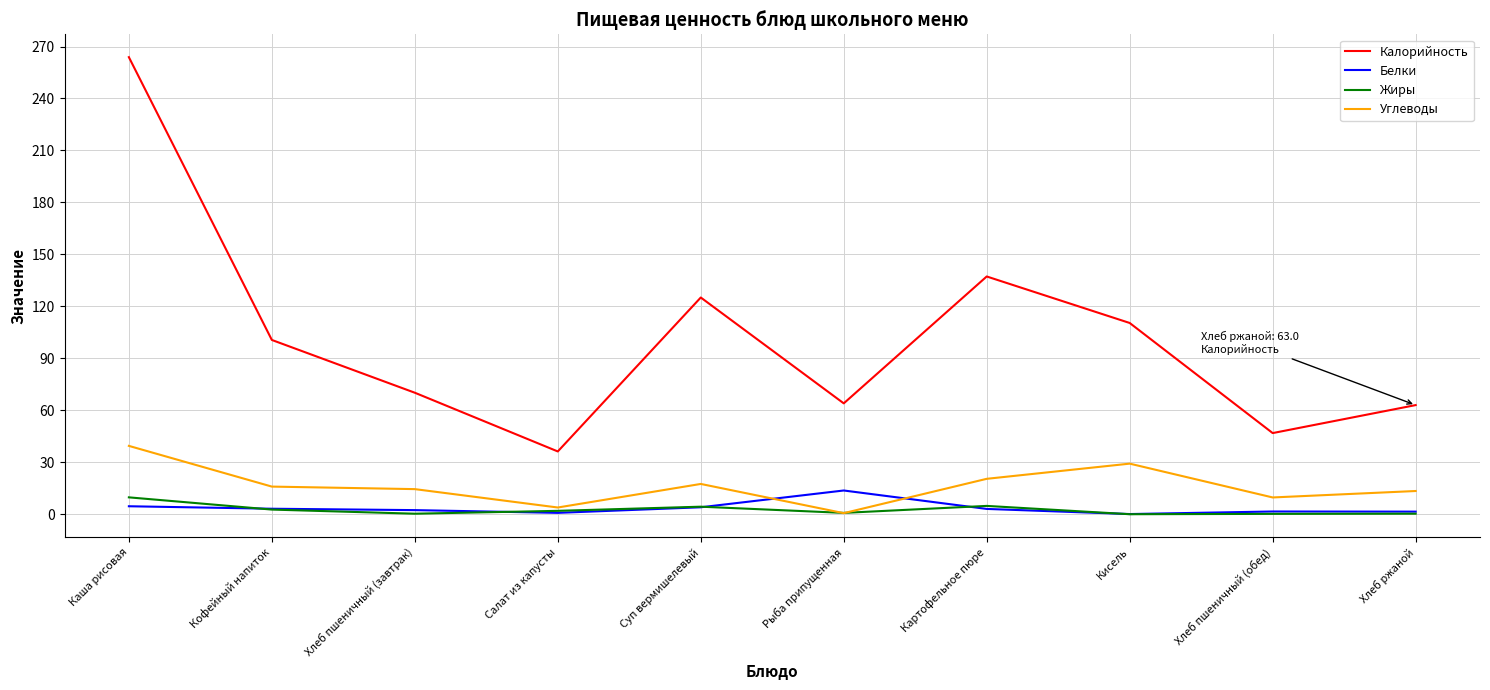

What is the difference between the Калорийность values at Хлеб ржаной and Суп вермишелевый?

62.1